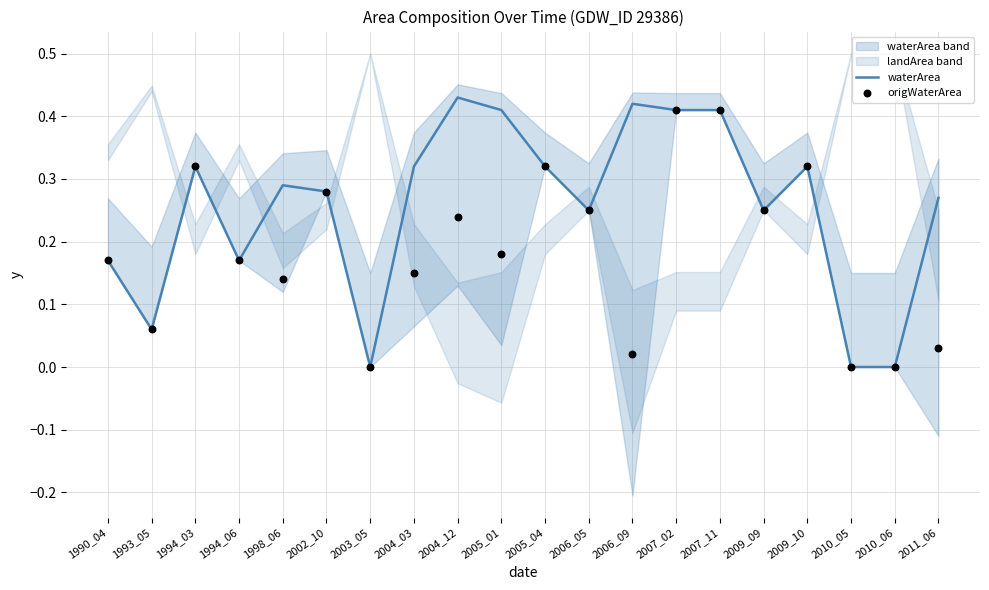

Which series has the largest total across all categories?

waterArea